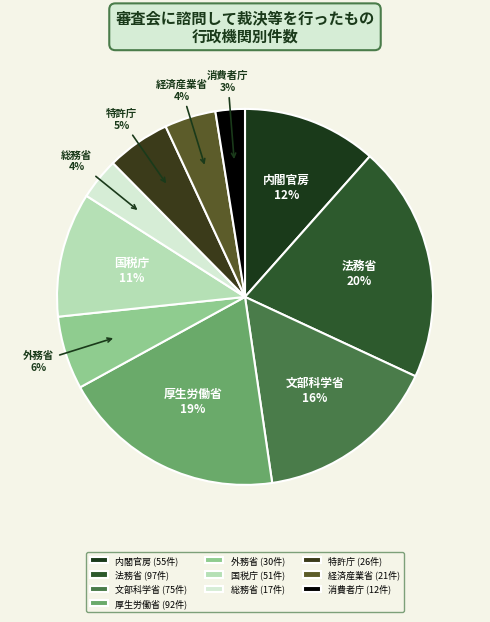

Between 消費者庁 and 内閣官房, which is larger?

内閣官房